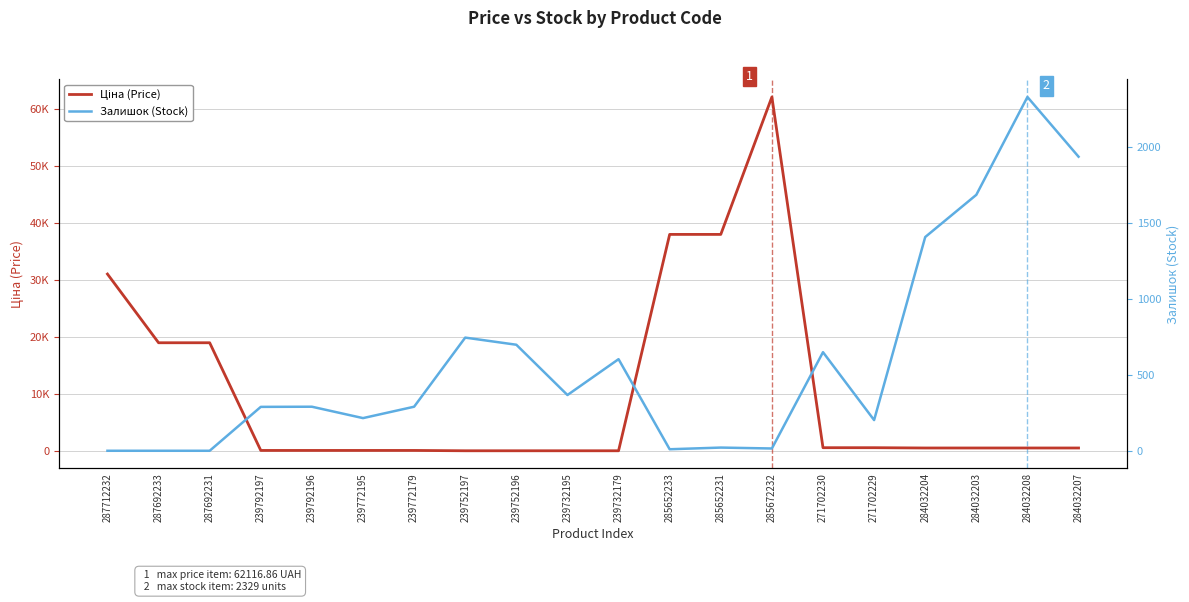

Is the value of Залишок (Stock) at 287712232 greater than the value of Ціна (Price) at 285652231?

No